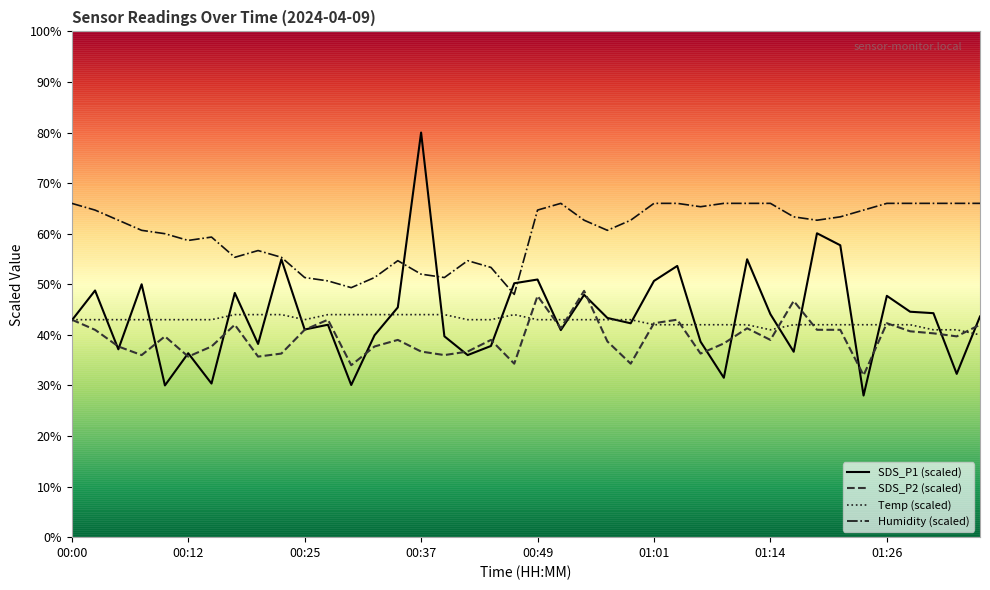

Where does the Humidity (scaled) series first go above 62?

00:00